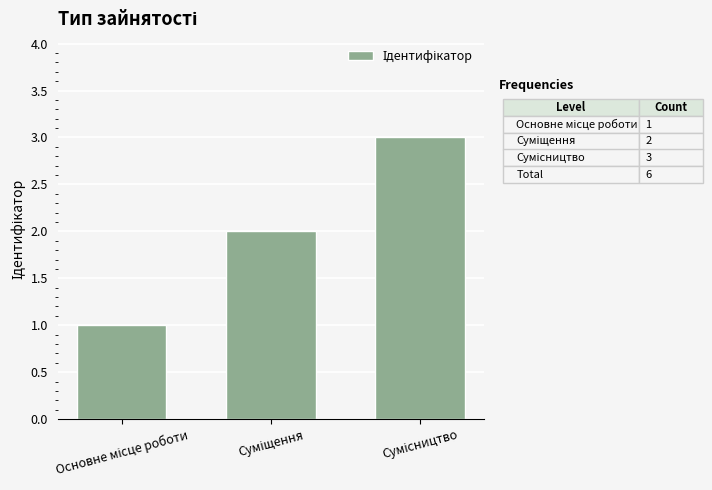

What is the greatest value displayed?

3